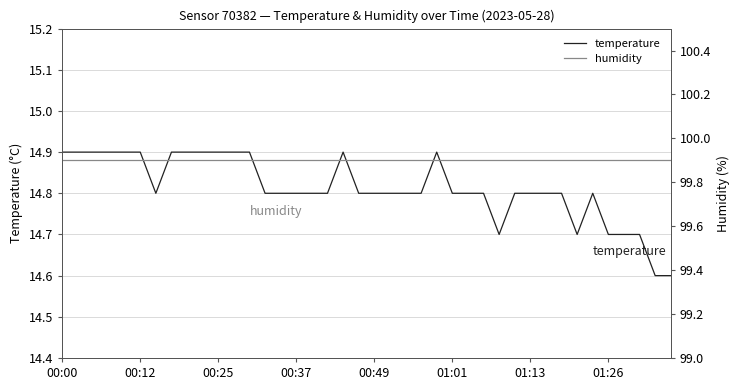

True or false: humidity and temperature cross at least once.

False